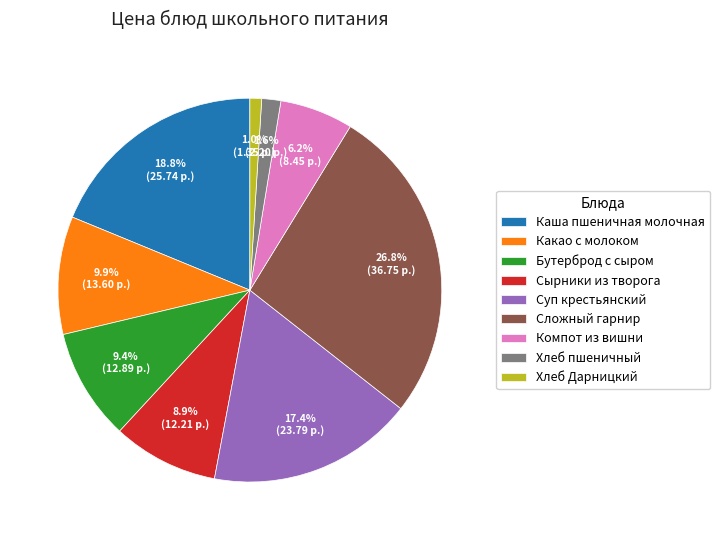

Approximately how many times larger is the value at Каша пшеничная молочная compared to Компот из вишни?

3.0